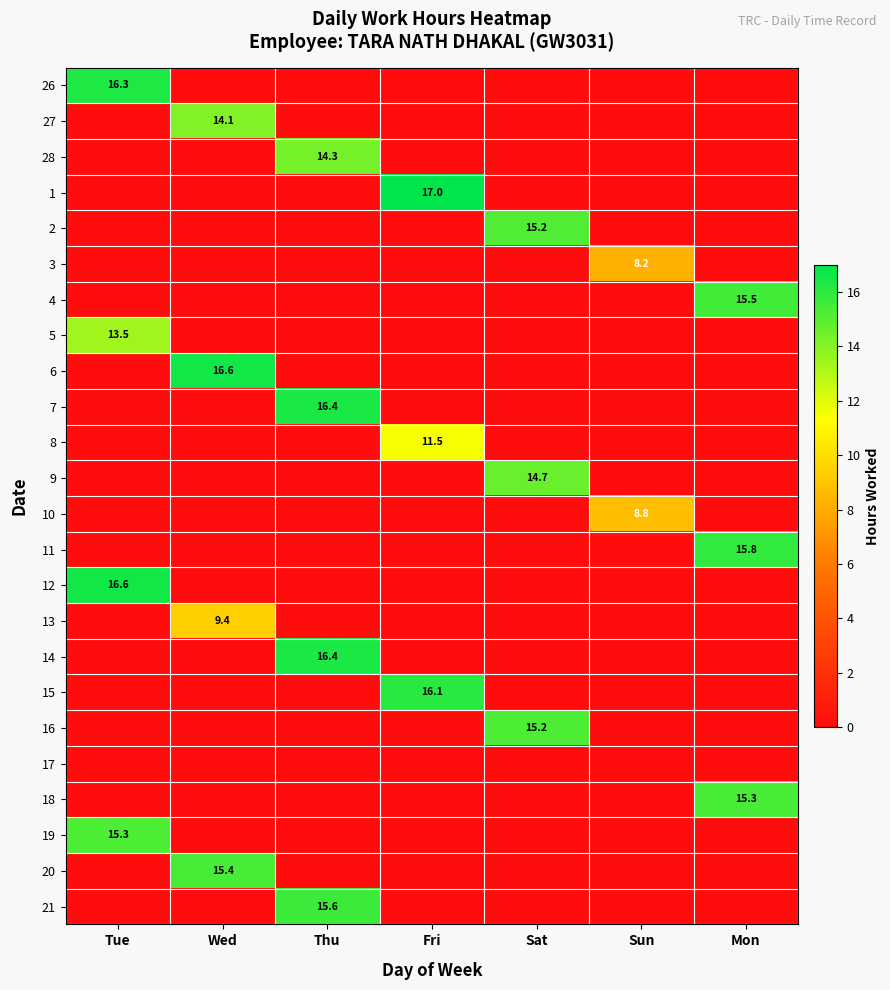

Is it true that 28 equals 14.3 at Thu?

True